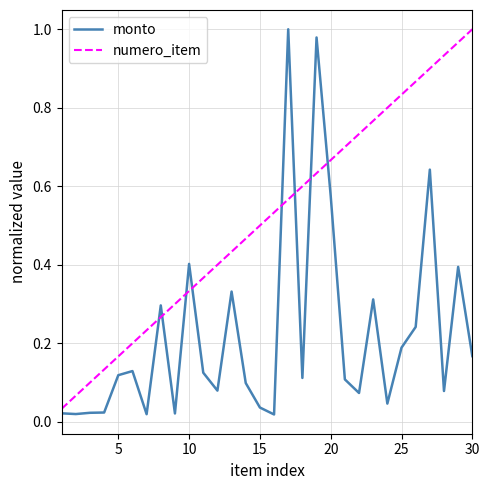

Which series has the largest total across all categories?

numero_item